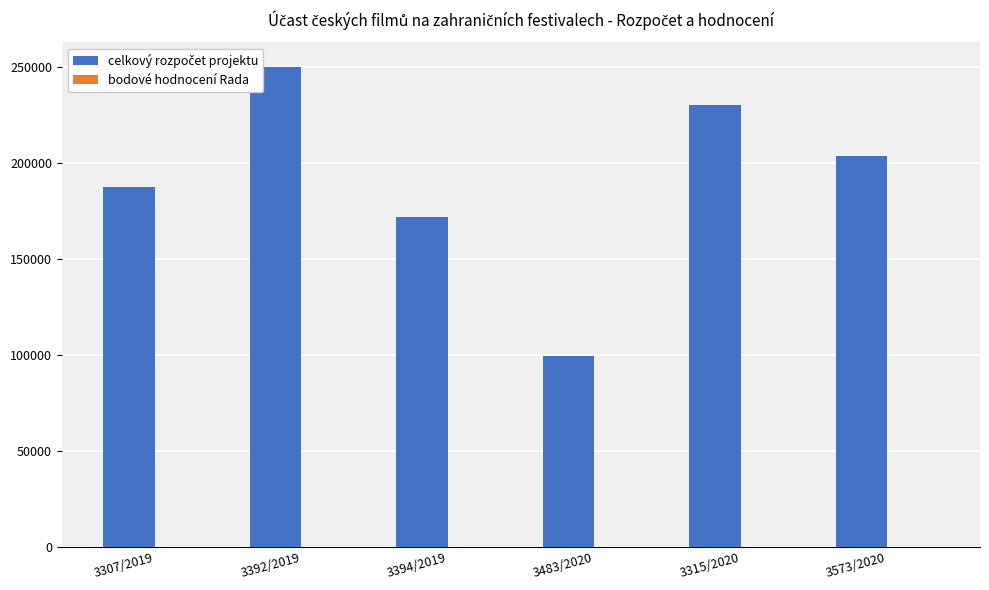

At which category does the chart reach its peak across all series?

3392/2019